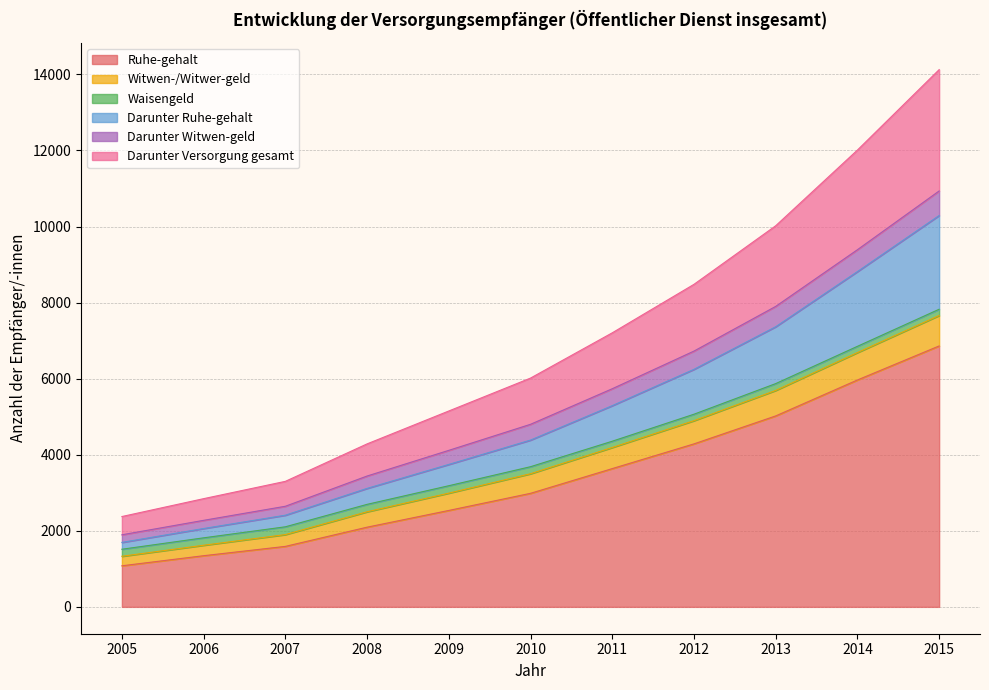

True or false: Darunter Versorgung gesamt and Darunter Witwen-geld intersect in this chart.

False